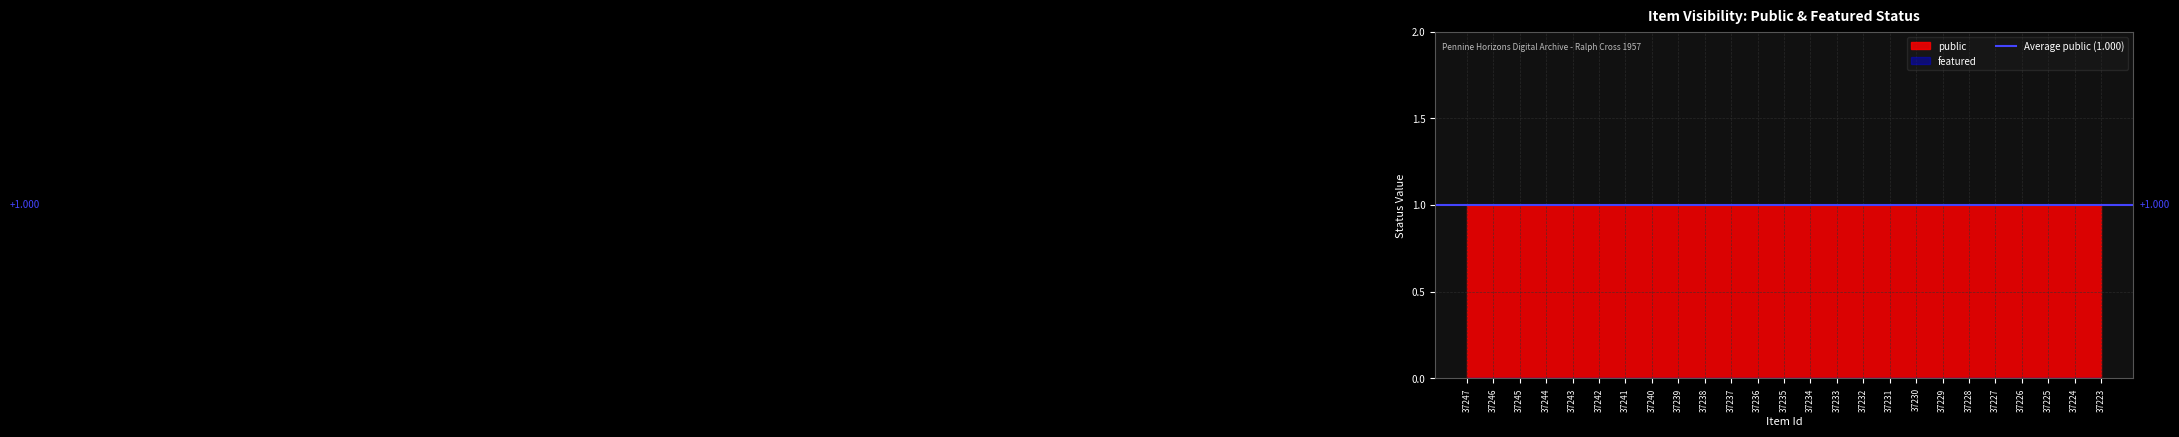

How many categories are shown in the chart?

25